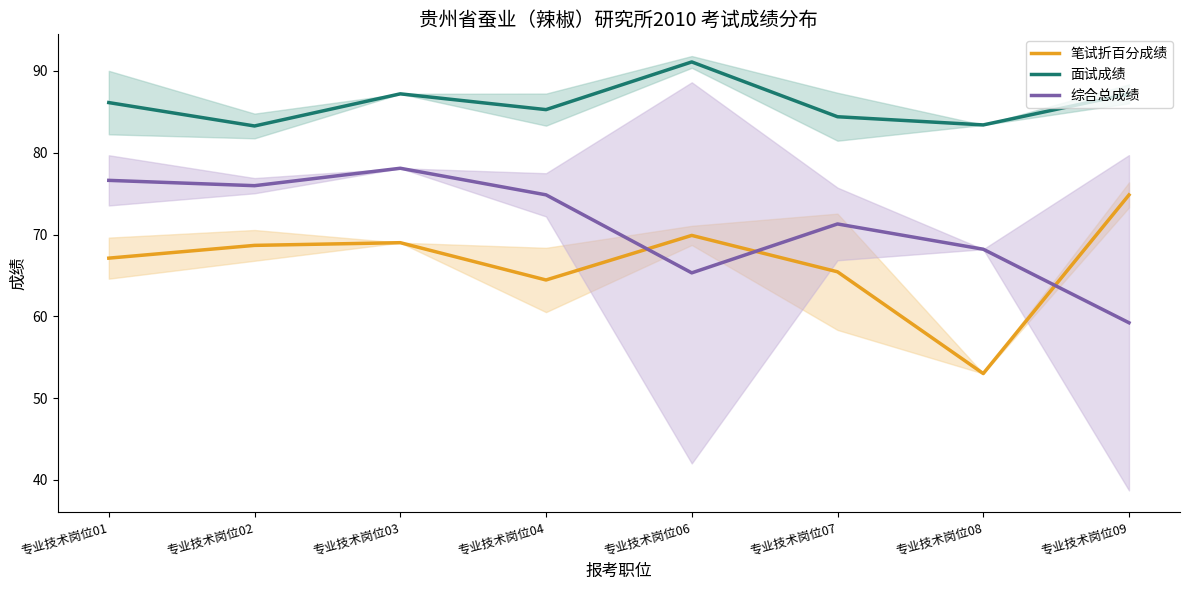

List the series in order of their overall mean, lowest first.

笔试折百分成绩, 综合总成绩, 面试成绩